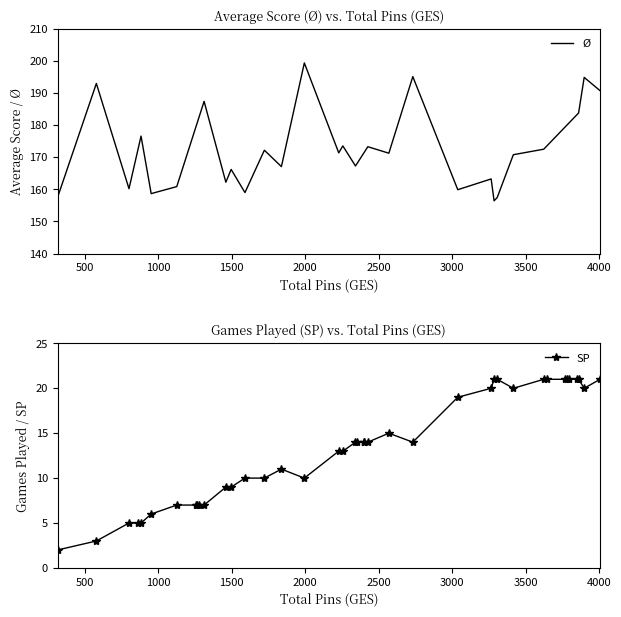

What is the highest value of the Ø series?

199.4